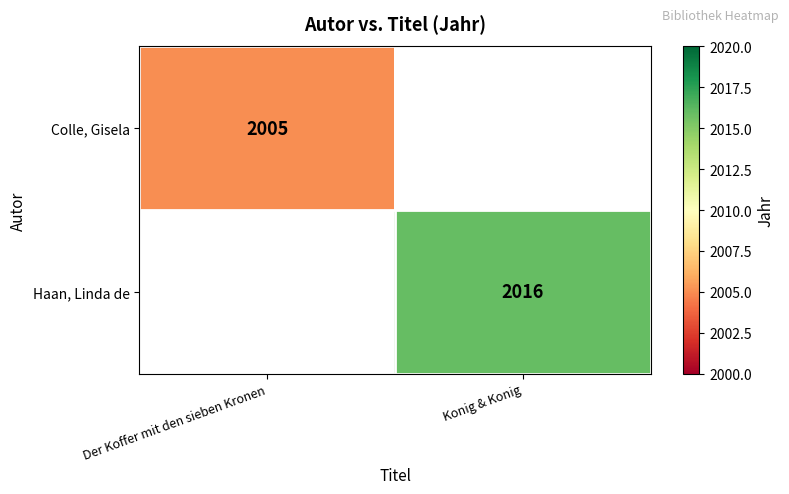

The Colle, Gisela series shows 1030 at Der Koffer mit den sieben Kronen. True or false?

False